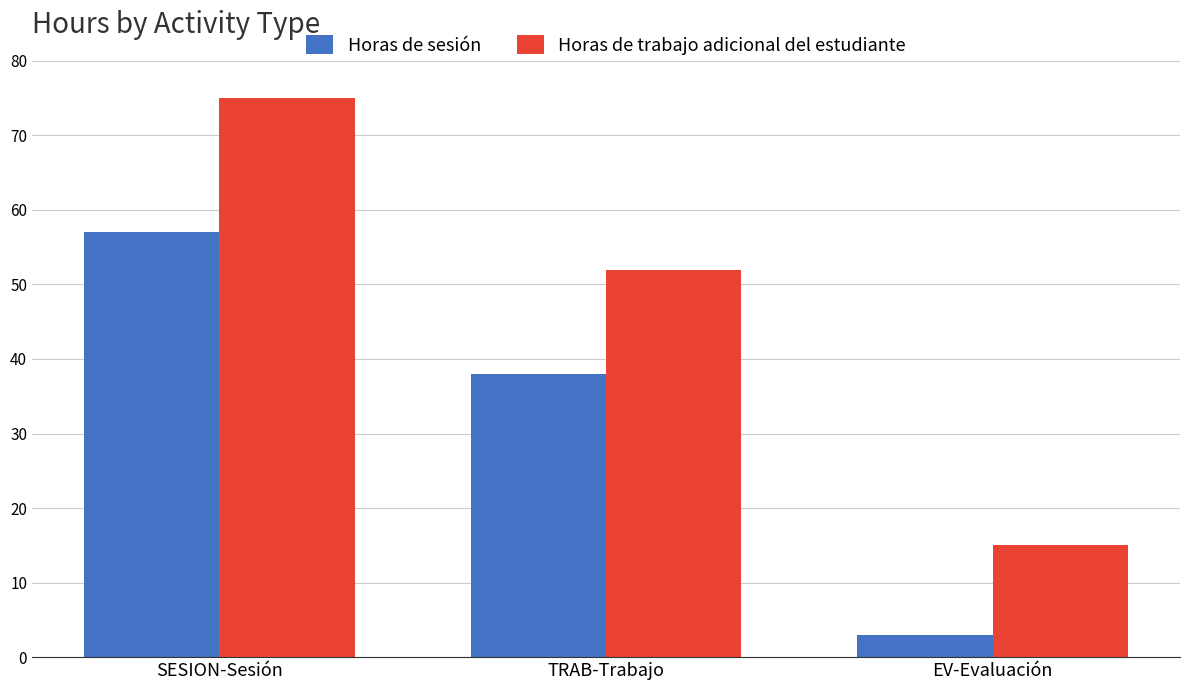

List the labels in order of Horas de sesión value, smallest first.

EV-Evaluación, TRAB-Trabajo, SESION-Sesión